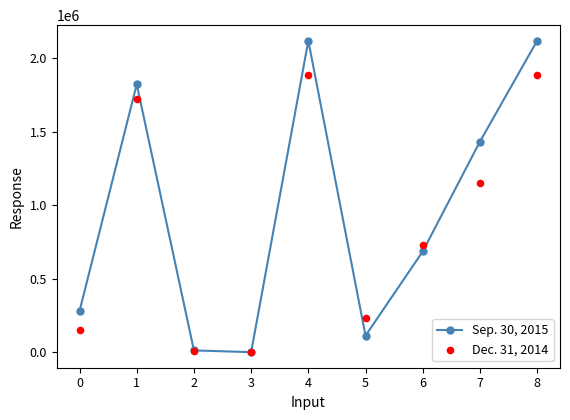

True or false: Sep. 30, 2015 has more than 2 points higher than both neighbors.

False